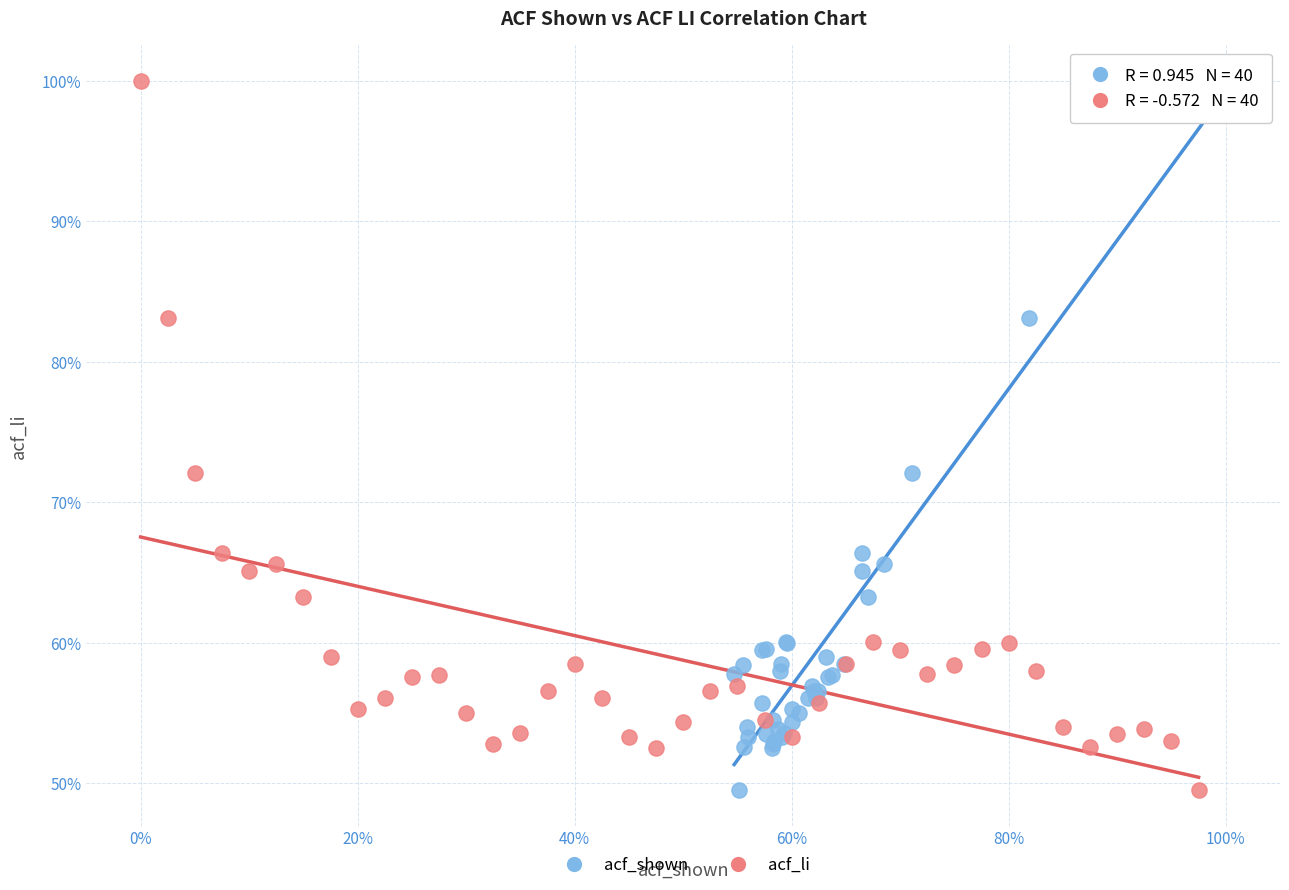

What are all the series names shown in the legend?

acf_shown, acf_li